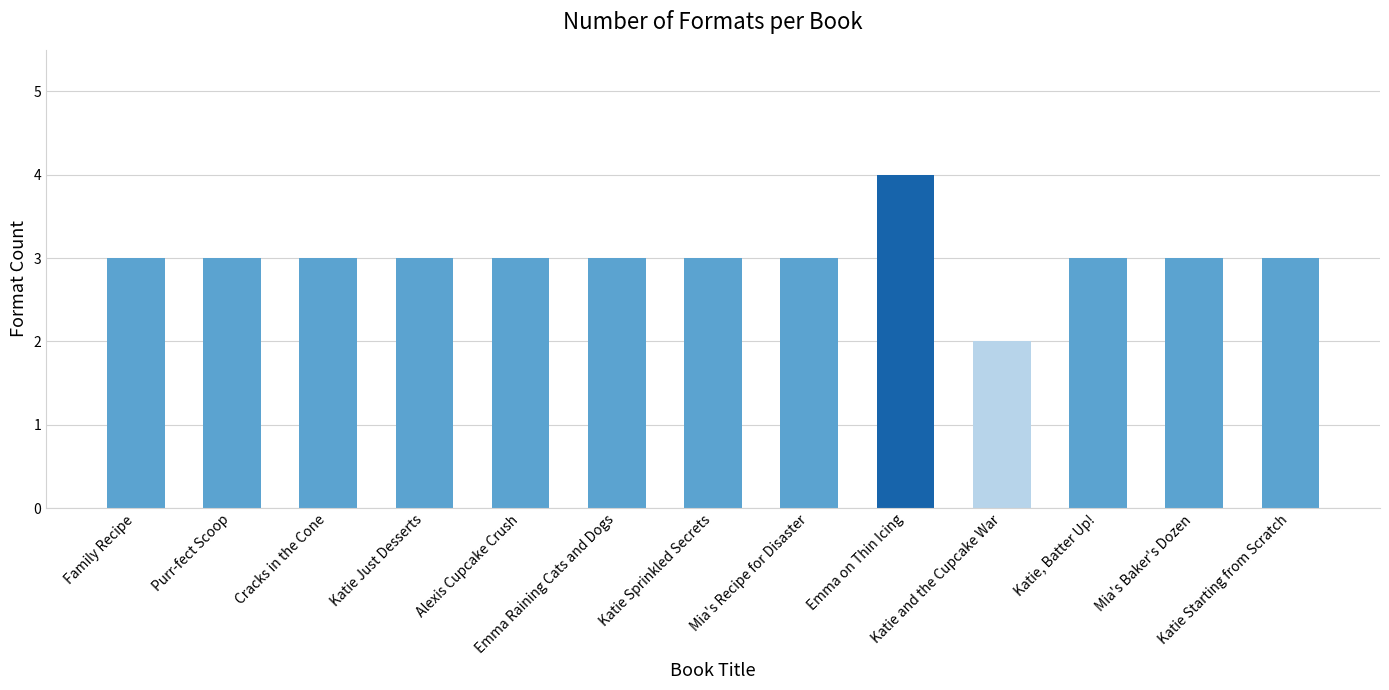

How many data points does each series have?

13